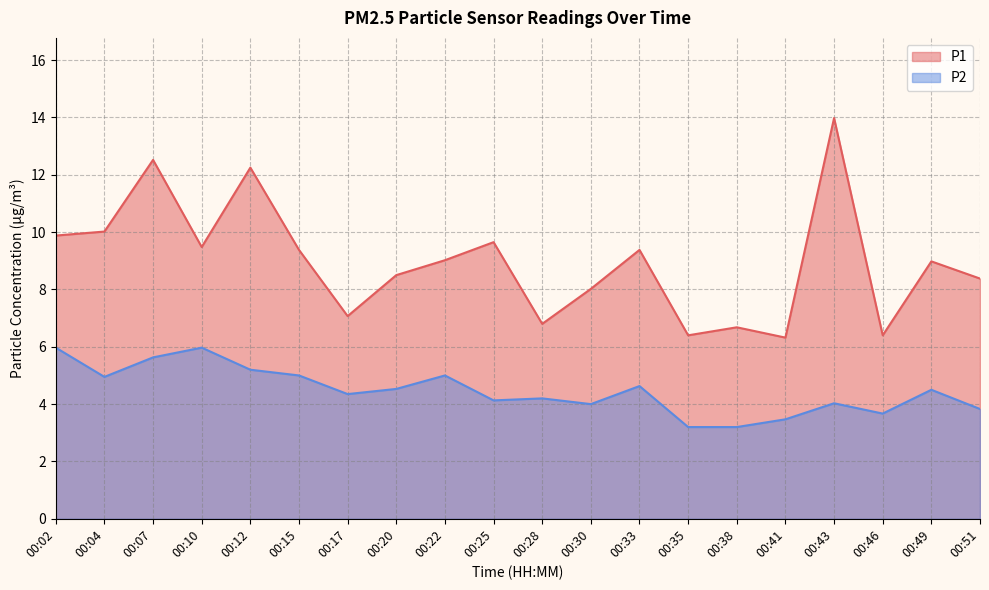

What is the difference between the maximum and minimum values in the P1 series?

7.7